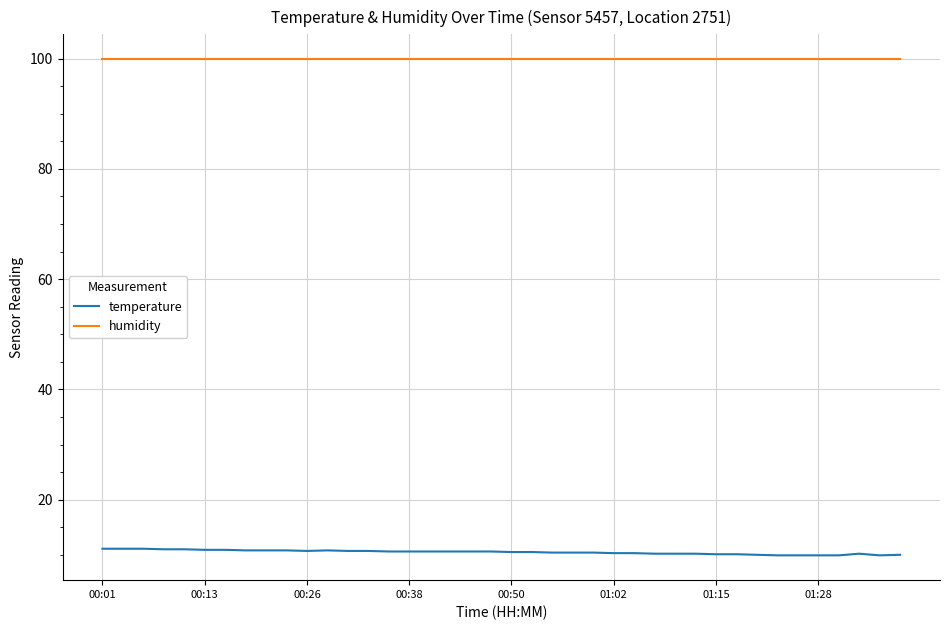

True or false: temperature and humidity intersect in this chart.

False